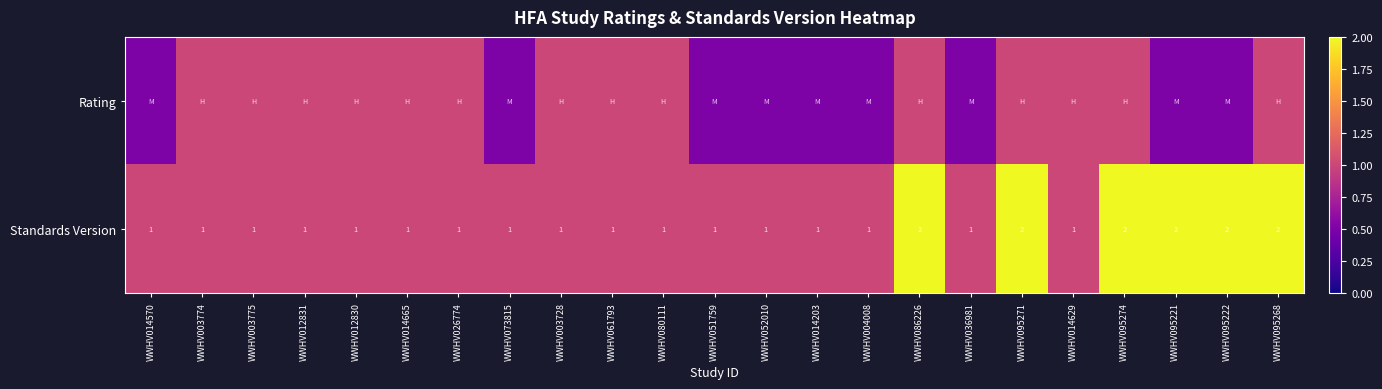

What is the sum of all Standards Version values?

29.0